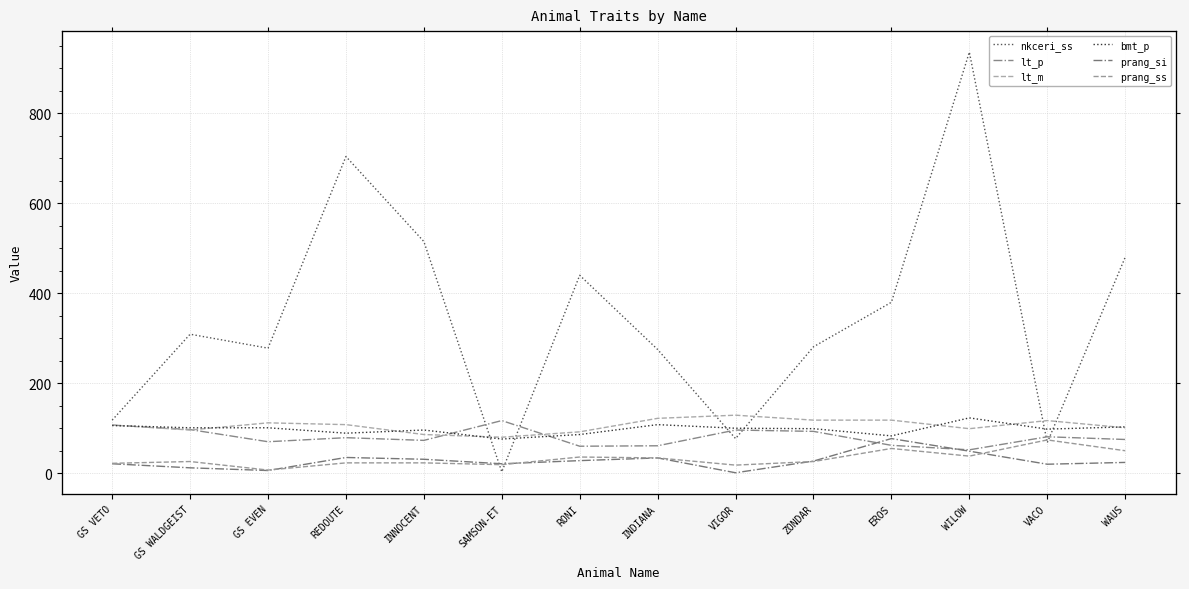

Is this an area chart (filled region under the line)?

No